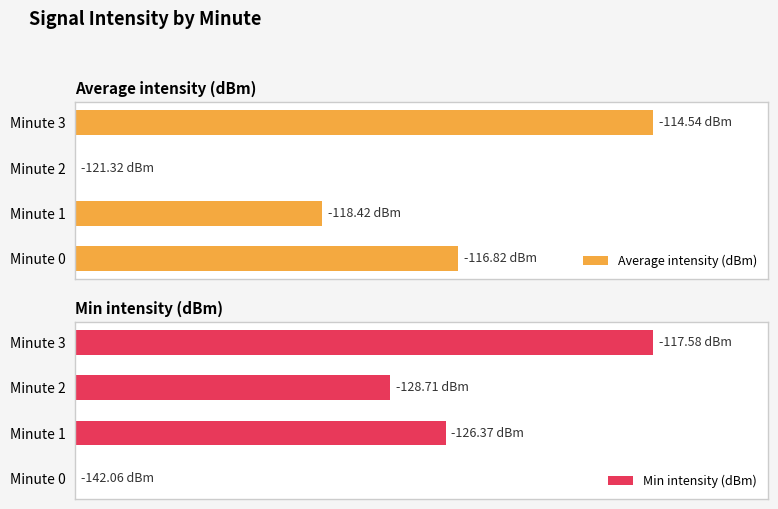

Which series has the largest range (max minus min)?

Average intensity (dBm)